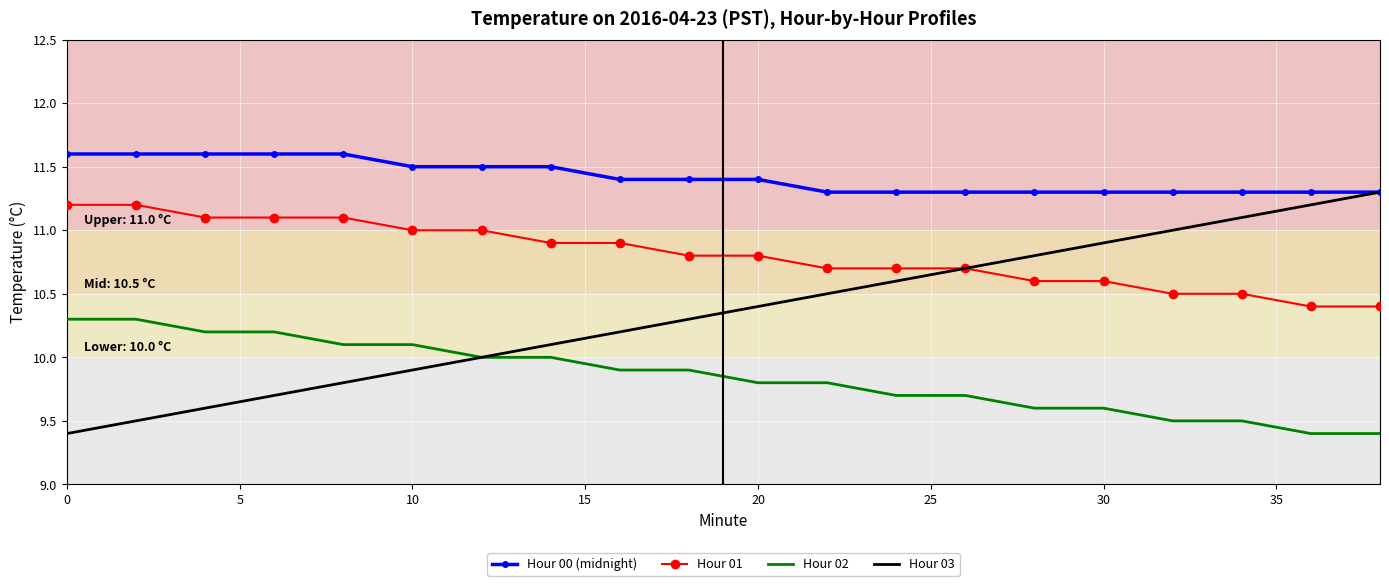

What is the lowest value of the Hour 01 series?

10.4